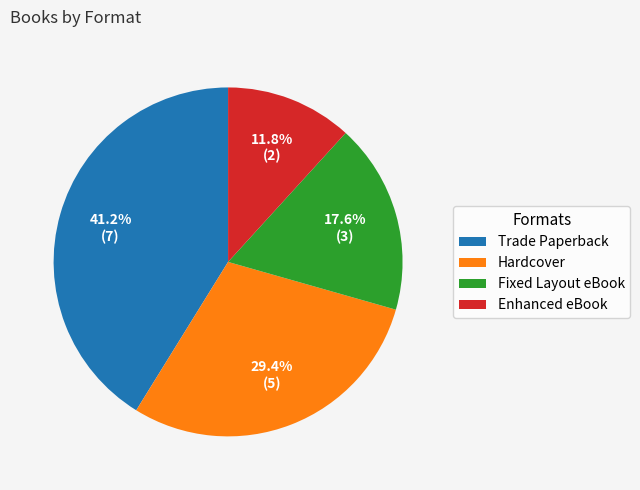

Rank the categories by value from highest to lowest.

Trade Paperback, Hardcover, Fixed Layout eBook, Enhanced eBook